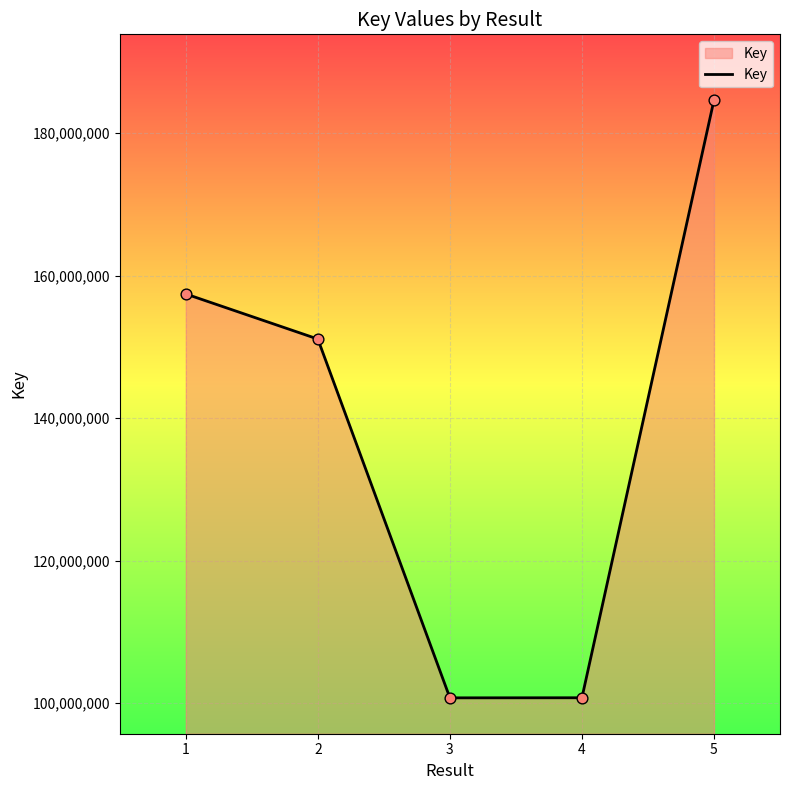

Approximately how many times larger is the value at 2 compared to 3?

1.5